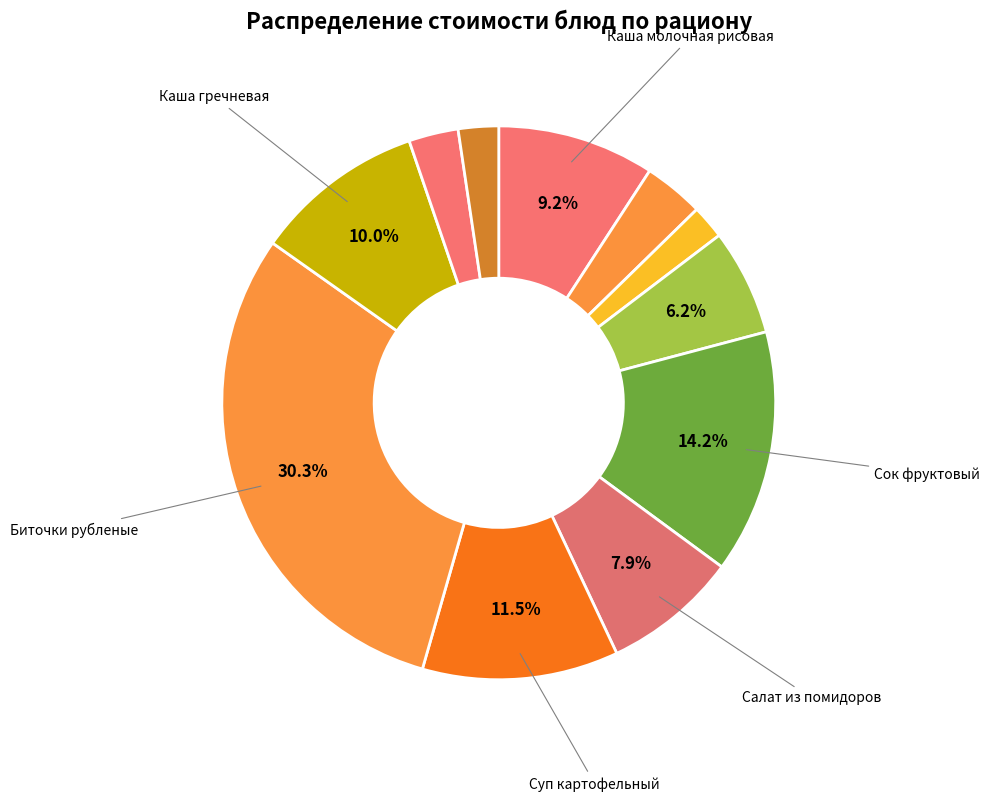

Does any single category account for the majority?

No